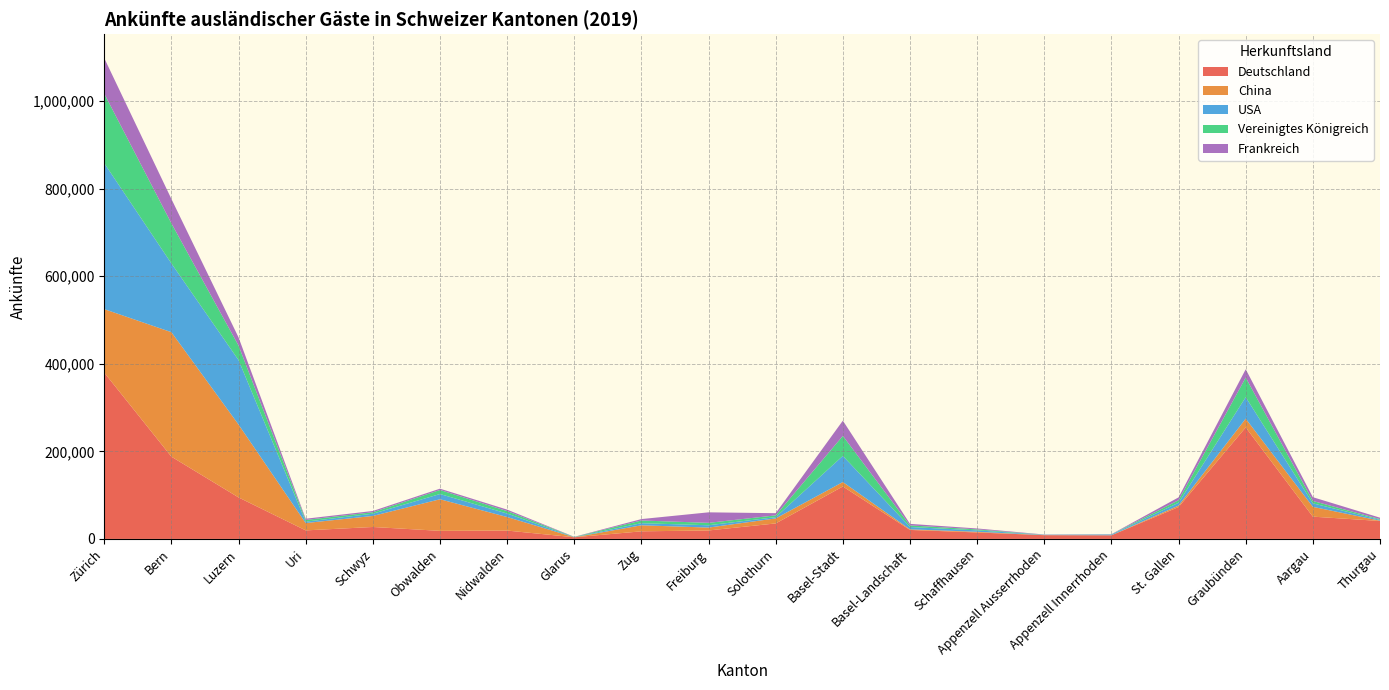

Reading right to left, list all the values displayed in this chart.

Deutschland: Thurgau=40965	Aargau=50861	Graubünden=254695	St. Gallen=72835	Appenzell Innerrhoden=8242	Appenzell Ausserrhoden=8539	Schaffhausen=14749	Basel-Landschaft=20511	Basel-Stadt=119777	Solothurn=35383	Freiburg=19316	Zug=17343	Glarus=3774	Nidwalden=19073	Obwalden=18431	Schwyz=27252	Uri=19484	Luzern=94759	Bern=187872	Zürich=379775
China: Thurgau=684	Aargau=22388	Graubünden=19990	St. Gallen=3357	Appenzell Innerrhoden=140	Appenzell Ausserrhoden=214	Schaffhausen=1545	Basel-Landschaft=1340	Basel-Stadt=10143	Solothurn=11456	Freiburg=6603	Zug=13774	Glarus=55	Nidwalden=30912	Obwalden=72167	Schwyz=25239	Uri=16743	Luzern=166393	Bern=284352	Zürich=145110
USA: Thurgau=1928	Aargau=7987	Graubünden=49121	St. Gallen=6434	Appenzell Innerrhoden=1600	Appenzell Ausserrhoden=574	Schaffhausen=3243	Basel-Landschaft=5373	Basel-Stadt=59741	Solothurn=2883	Freiburg=5264	Zug=4838	Glarus=313	Nidwalden=7943	Obwalden=11951	Schwyz=5055	Uri=3225	Luzern=147262	Bern=157030	Zürich=333268
Vereinigtes Königreich: Thurgau=1653	Aargau=5465	Graubünden=44670	St. Gallen=5867	Appenzell Innerrhoden=328	Appenzell Ausserrhoden=256	Schaffhausen=2197	Basel-Landschaft=3644	Basel-Stadt=45644	Solothurn=4105	Freiburg=5541	Zug=6142	Glarus=369	Nidwalden=5632	Obwalden=9216	Schwyz=3427	Uri=3853	Luzern=33139	Bern=91488	Zürich=158790
Frankreich: Thurgau=3261	Aargau=8605	Graubünden=19081	St. Gallen=6439	Appenzell Innerrhoden=436	Appenzell Ausserrhoden=501	Schaffhausen=2136	Basel-Landschaft=3477	Basel-Stadt=34872	Solothurn=4965	Freiburg=23997	Zug=3225	Glarus=343	Nidwalden=3350	Obwalden=2995	Schwyz=2859	Uri=2805	Luzern=18716	Bern=55727	Zürich=81135